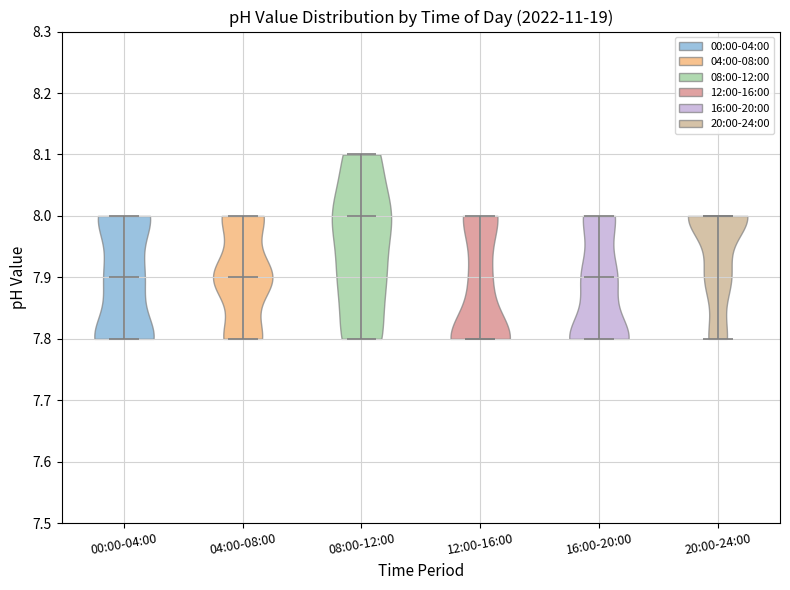

Which violin has the lowest median line?

12:00-16:00